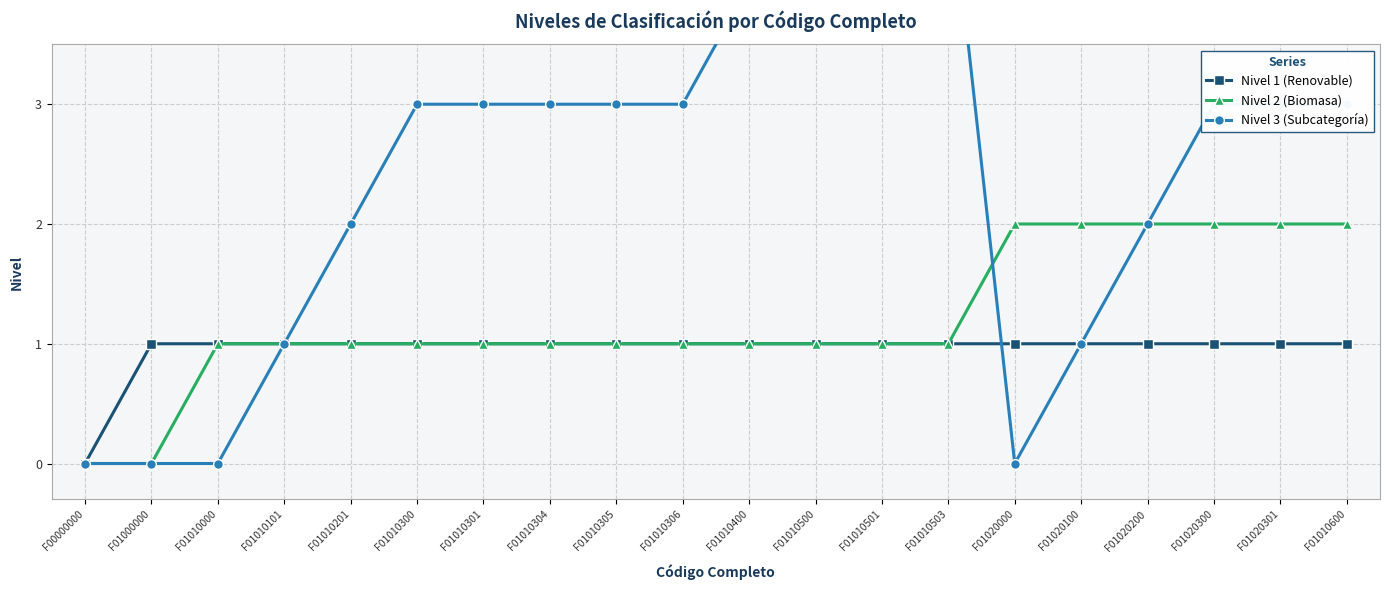

What position from the left is F01020000?

15